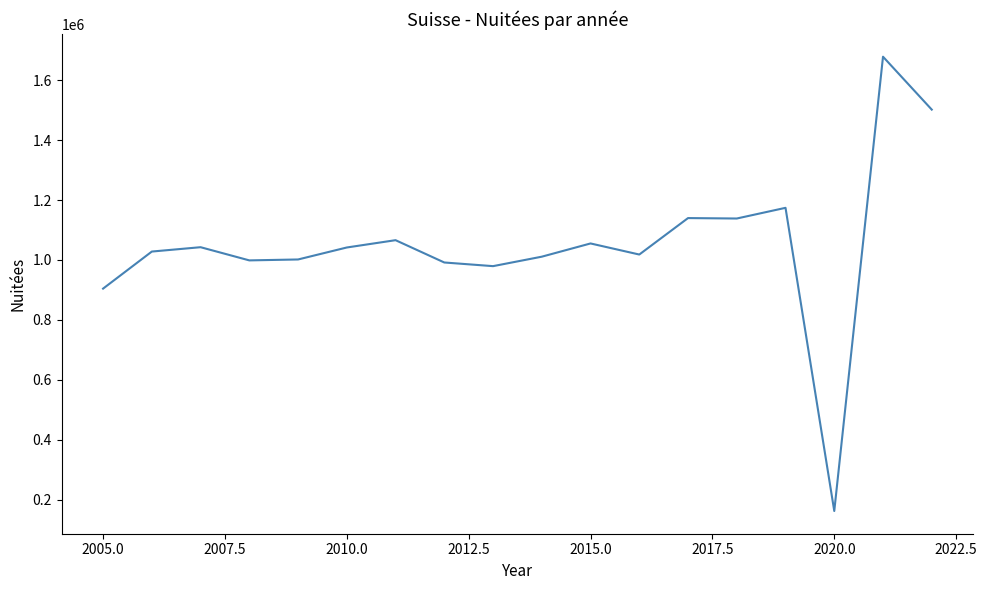

Count the number of categories in the chart.

18